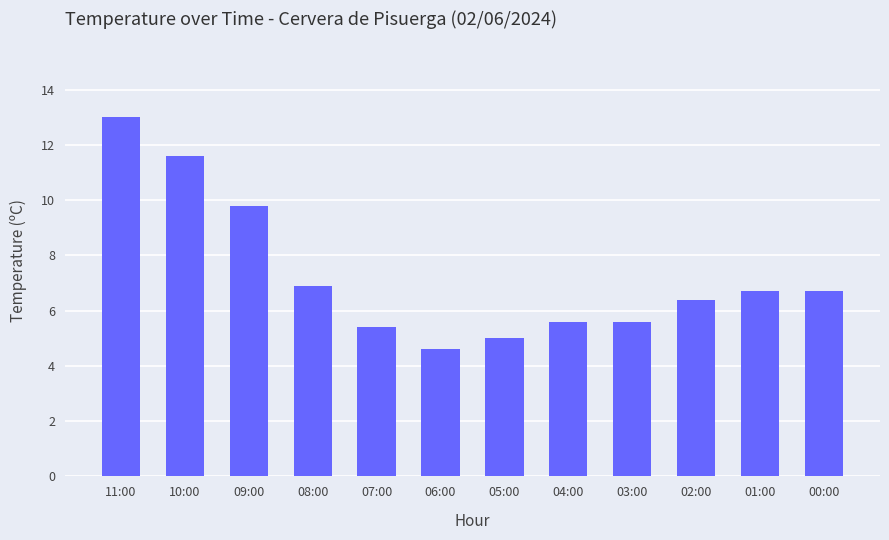

Are the bars horizontal?

No